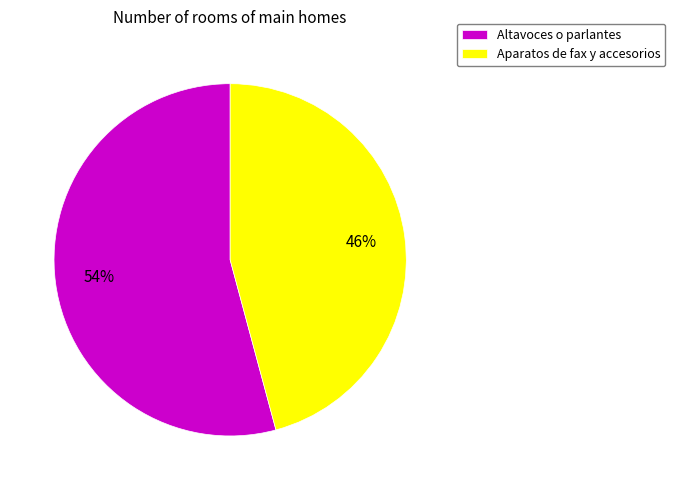

To the nearest percent, what portion does Aparatos de fax y accesorios represent?

46%